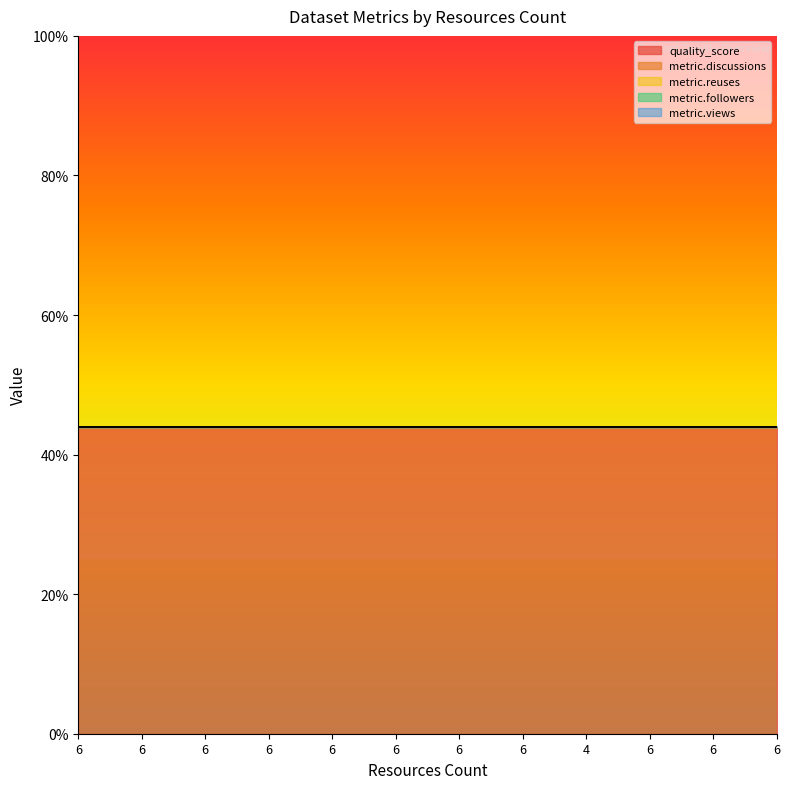

What is the label of the 2nd point from the left?

6